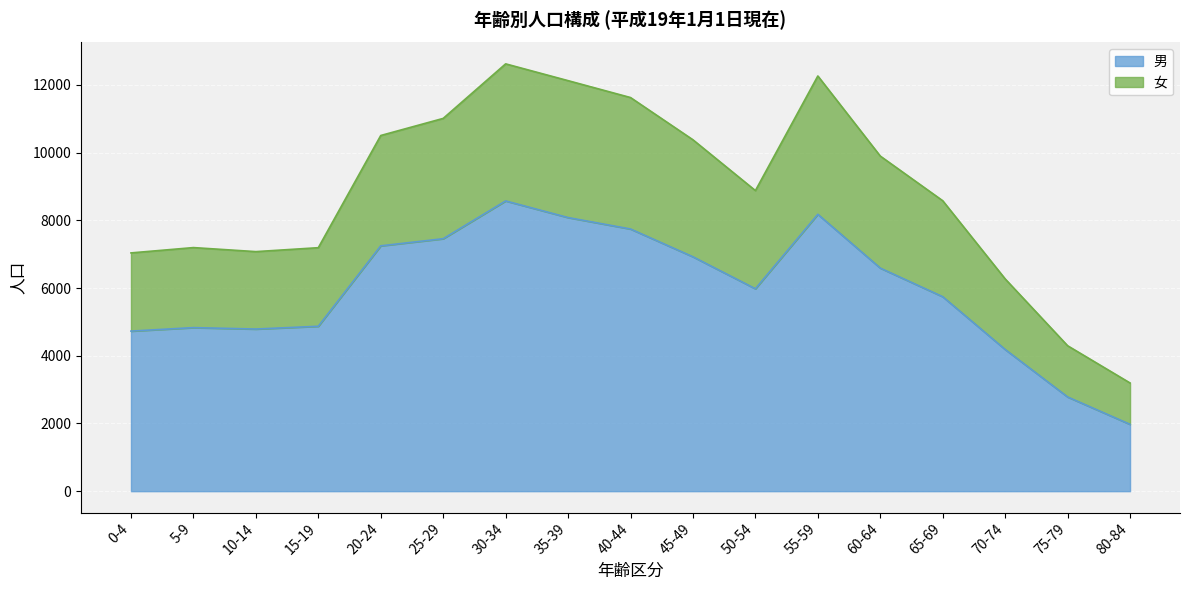

What is the approximate value of 男 at 30-34, to the nearest 10?

8570